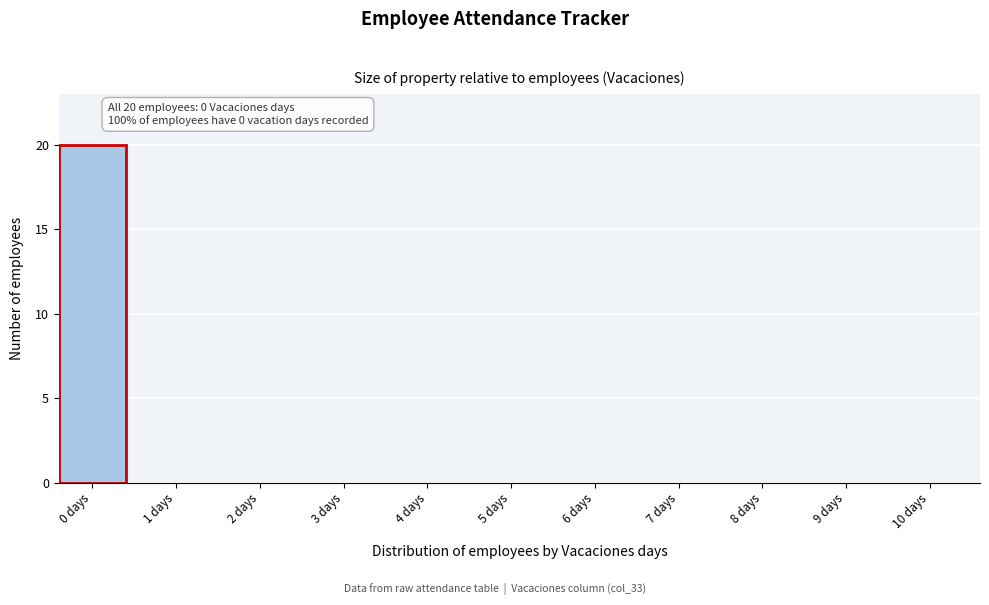

Reading right to left, extract all data points from this chart.

10 days=0	9 days=0	8 days=0	7 days=0	6 days=0	5 days=0	4 days=0	3 days=0	2 days=0	1 days=0	0 days=20